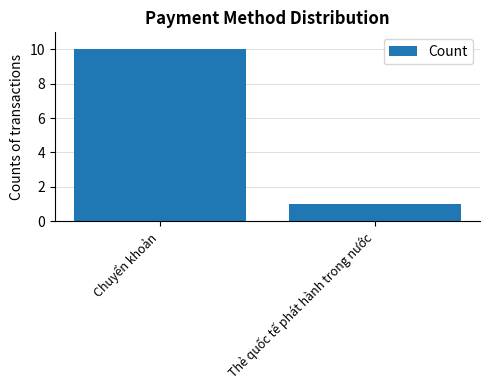

Read the value at Chuyển khoản.

10